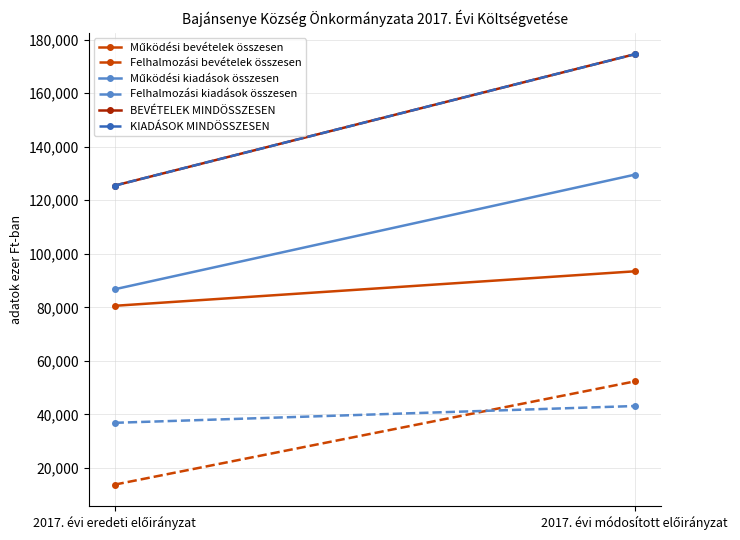

What is the spread (max minus min) of values at 2017. évi módosított előirányzat?

131429